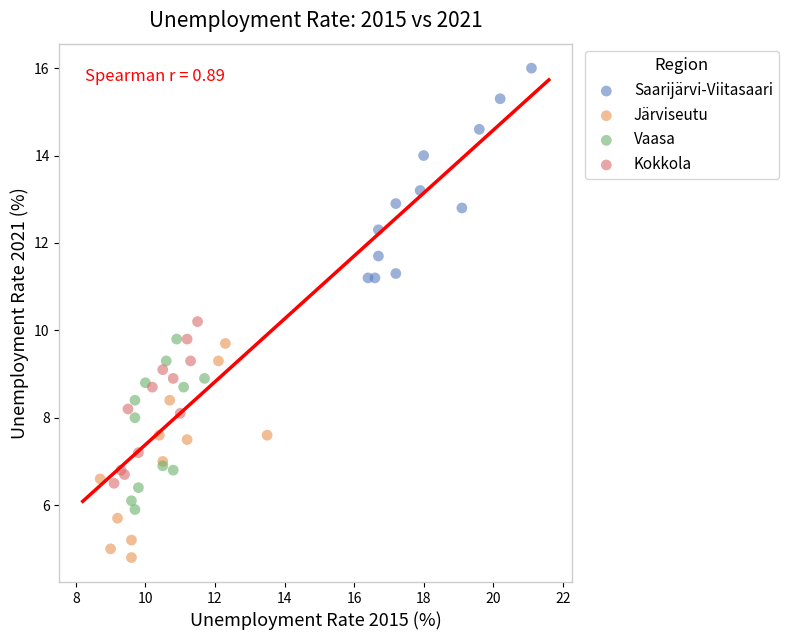

Which series contains the lowest Y value?

Järviseutu